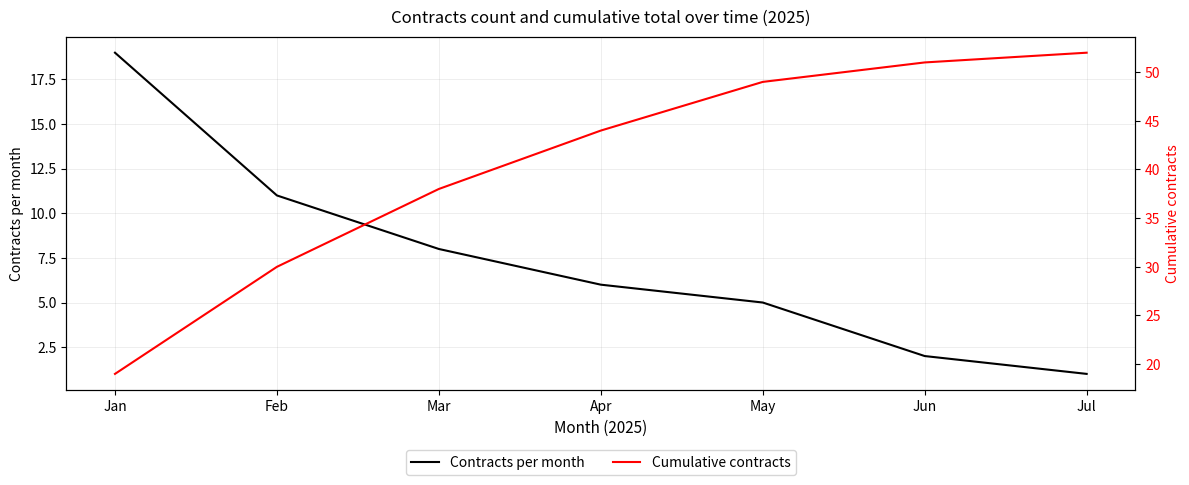

At Apr, list the series in order from largest to smallest.

Cumulative contracts, Contracts per month